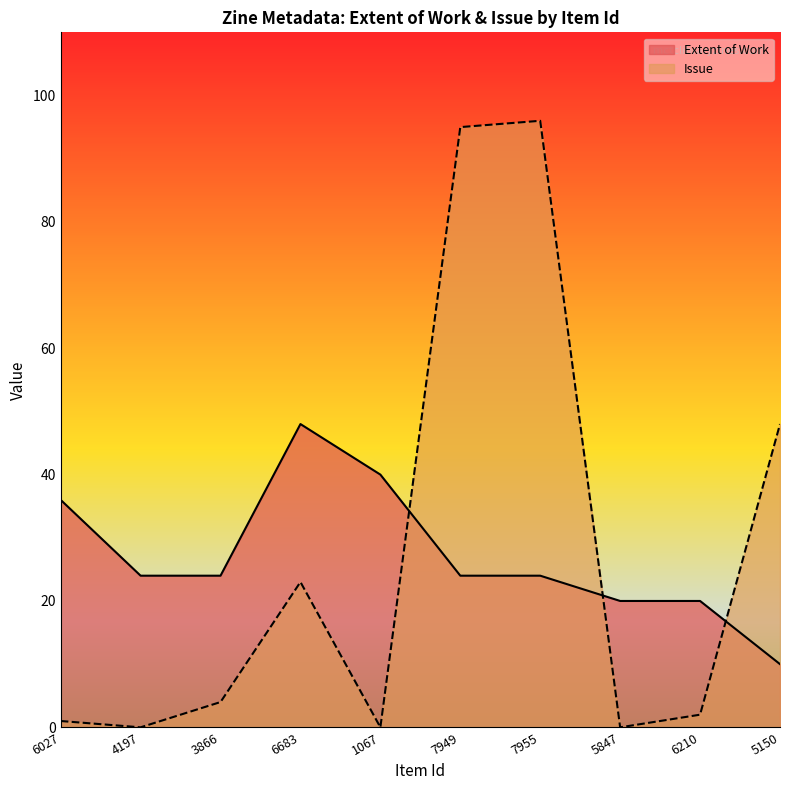

What position from the left is 3866?

3